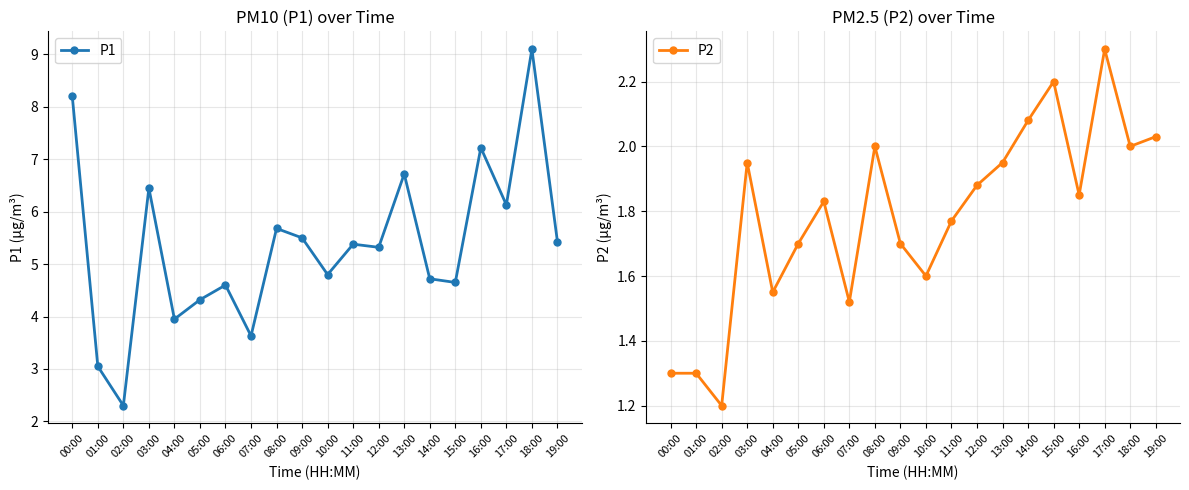

Is the value of P1 at 11:00 greater than the value of P2 at 19:00?

Yes